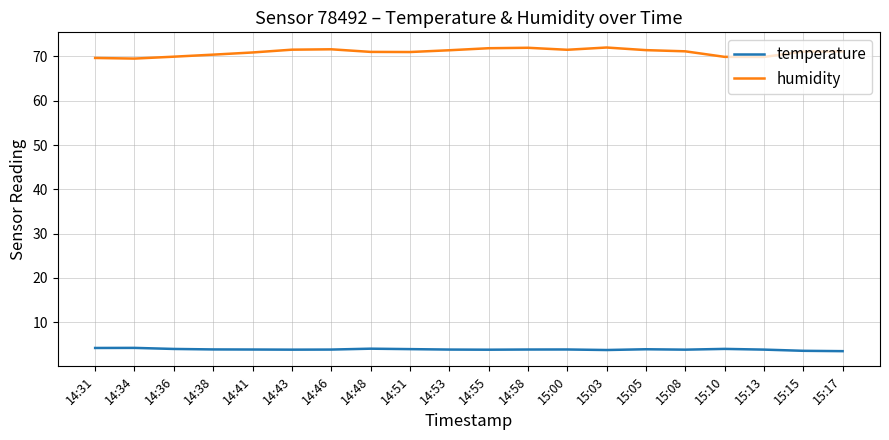

Rank the series by their average value, from highest to lowest.

humidity, temperature